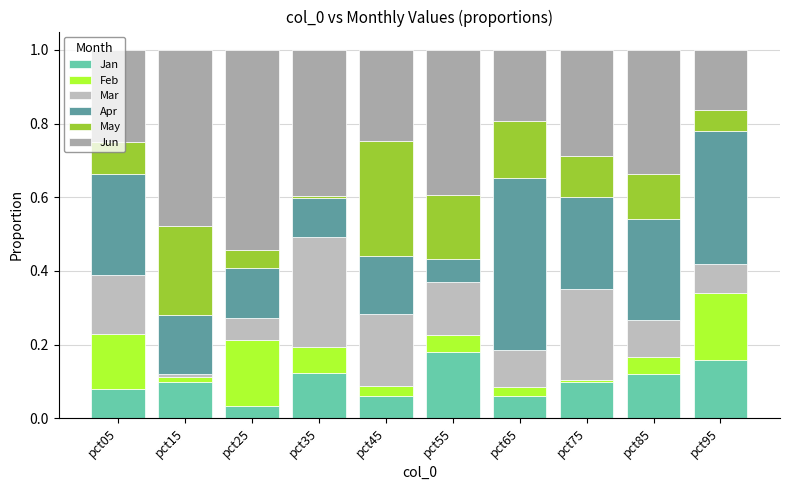

Which series has the widest spread of values?

Apr